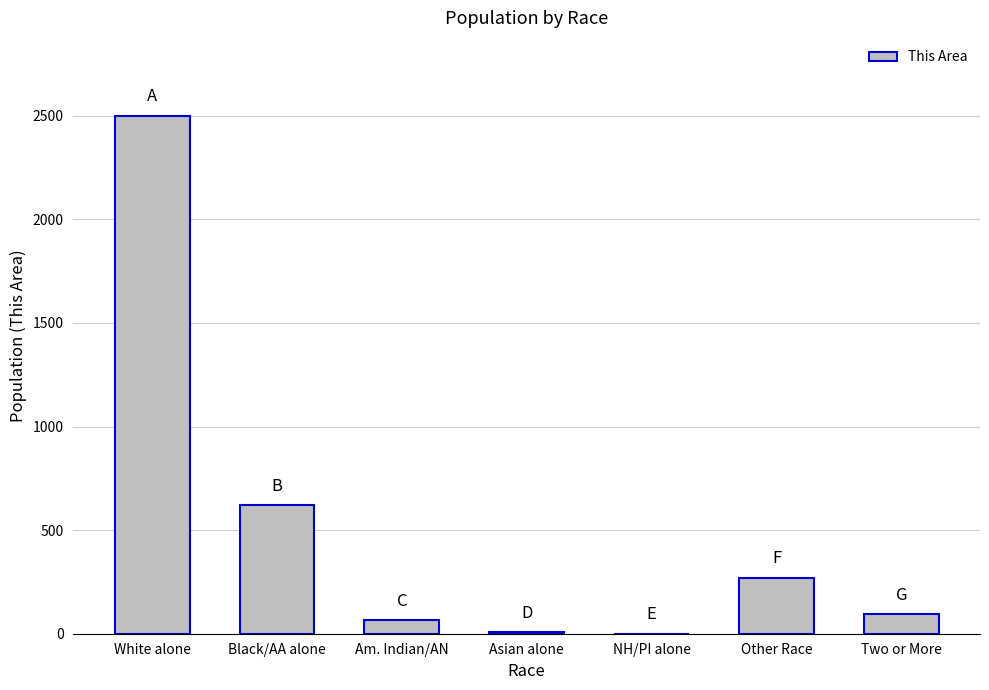

What is the sum of the values at Two or More and Am. Indian/AN?

159